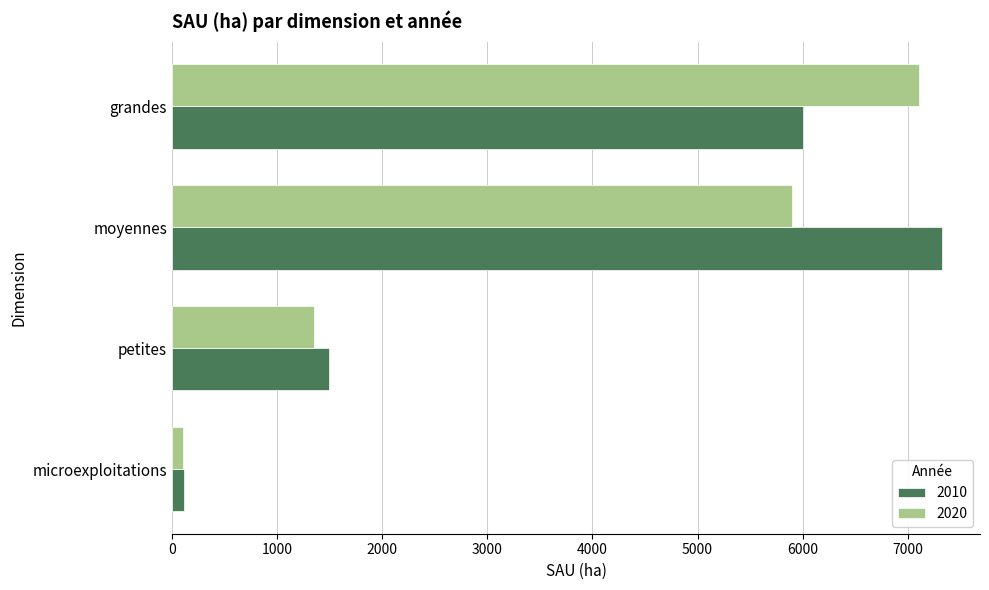

Is the value of 2020 at moyennes greater than the value of 2010 at moyennes?

No